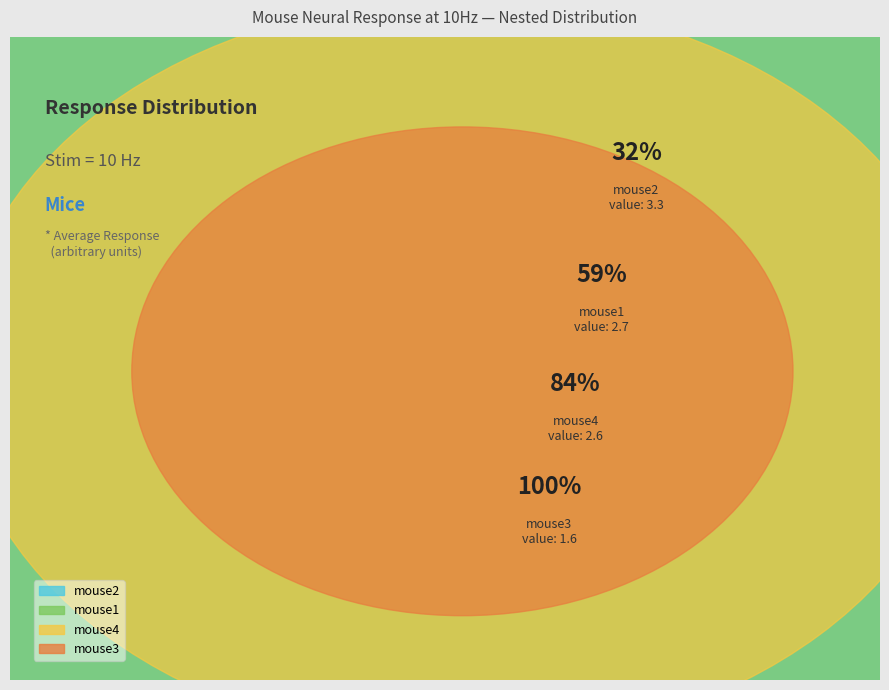

To the nearest percent, what is the combined percentage of mouse3 and mouse1?

42%